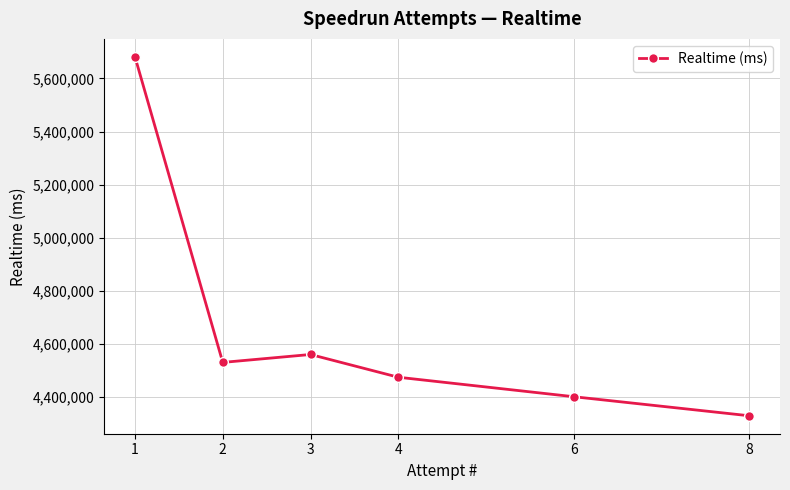

Rank the categories by value from lowest to highest.

8, 6, 4, 2, 3, 1